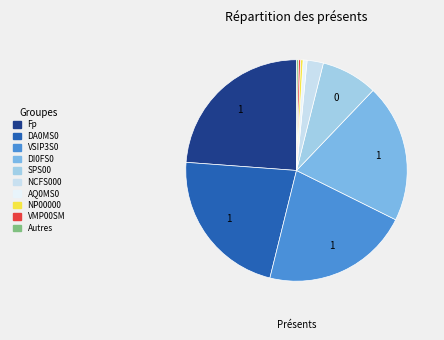

Does any single category account for the majority?

No